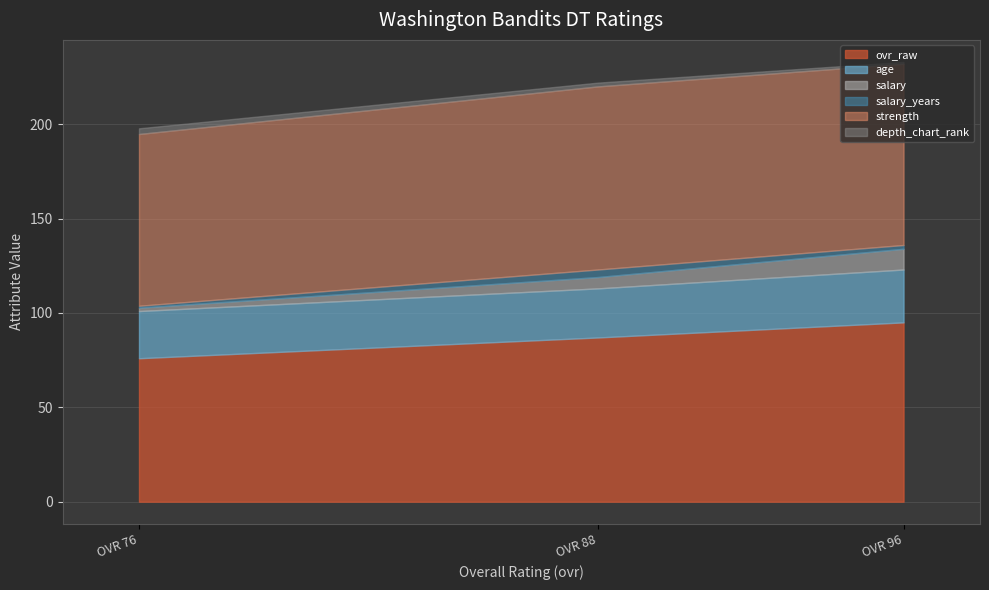

At which label does ovr_raw reach its peak?

OVR 96